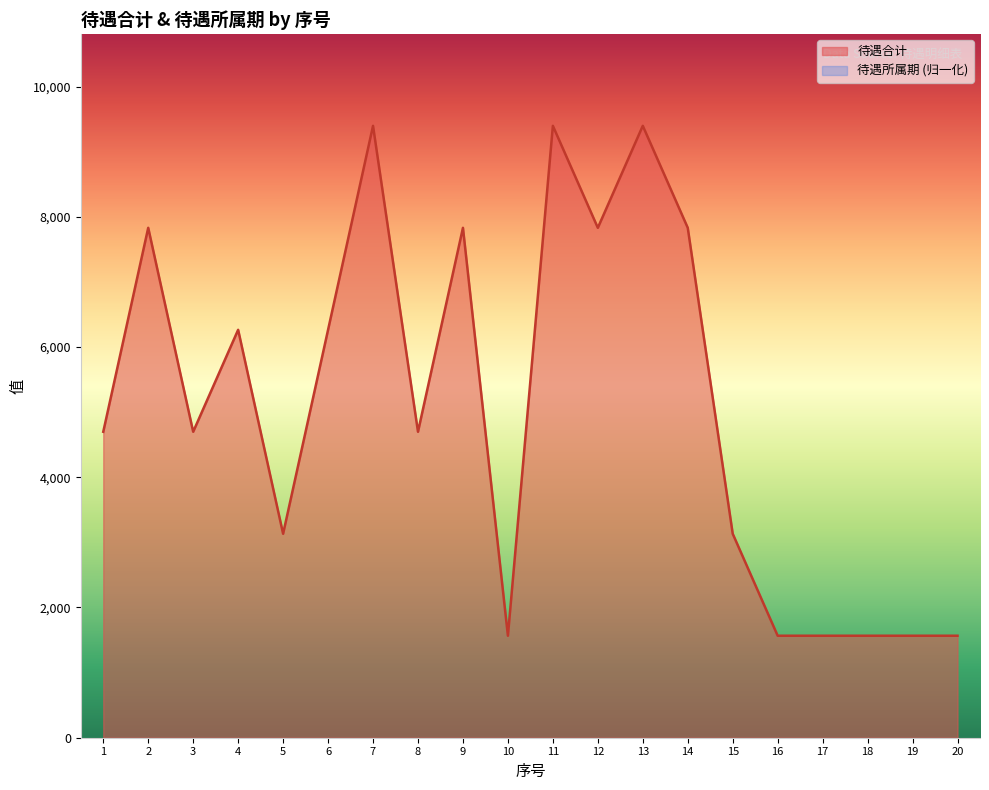

Count the values in the range 1566 to 7830.

17